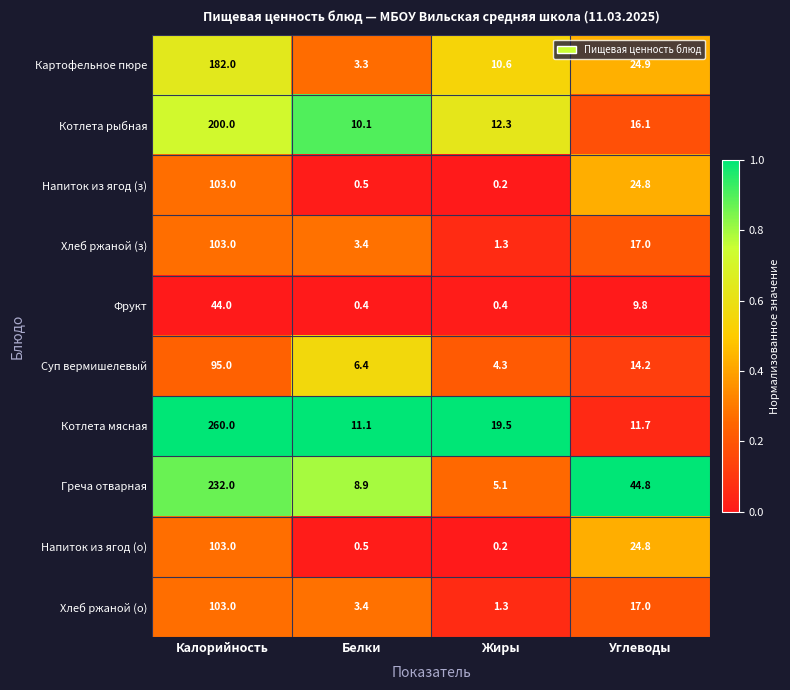

Which series has the widest spread of values?

Котлета мясная